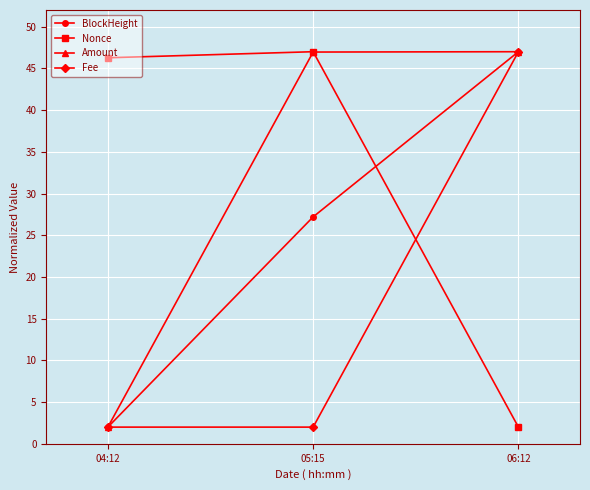

What is the highest value of the BlockHeight series?

47.0